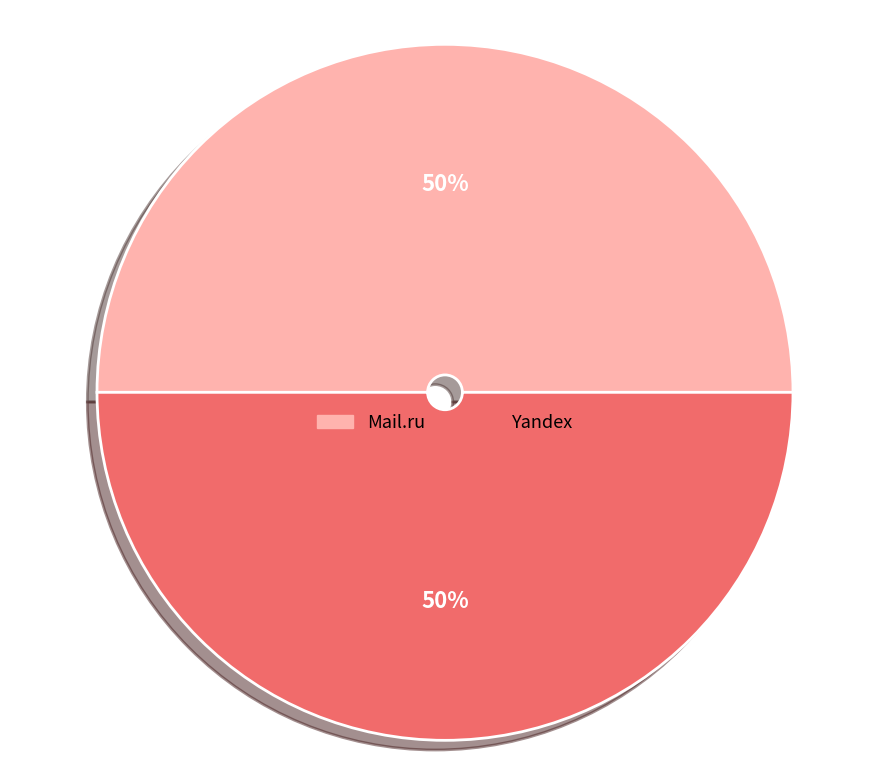

Count the number of slices in the pie.

2